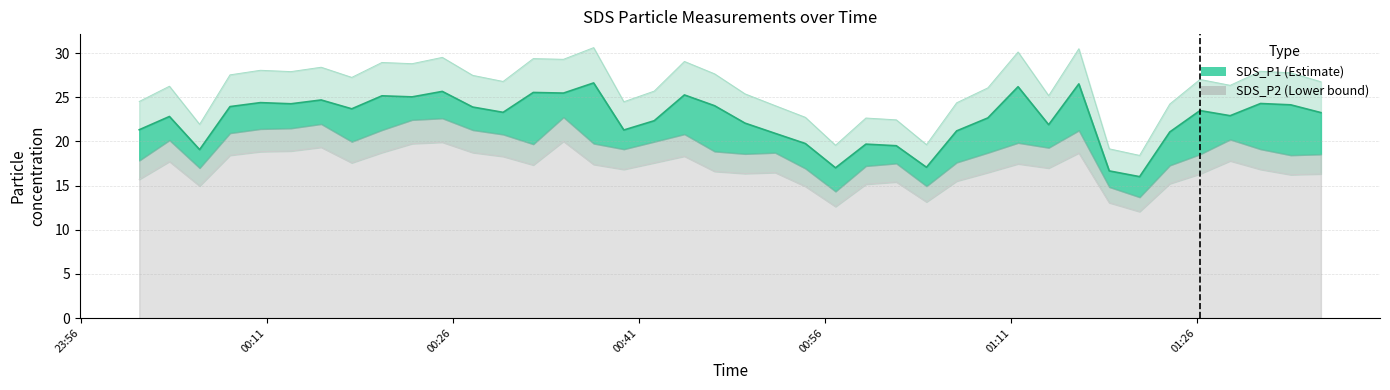

What is the lowest value of the SDS_P2 series?

12.1